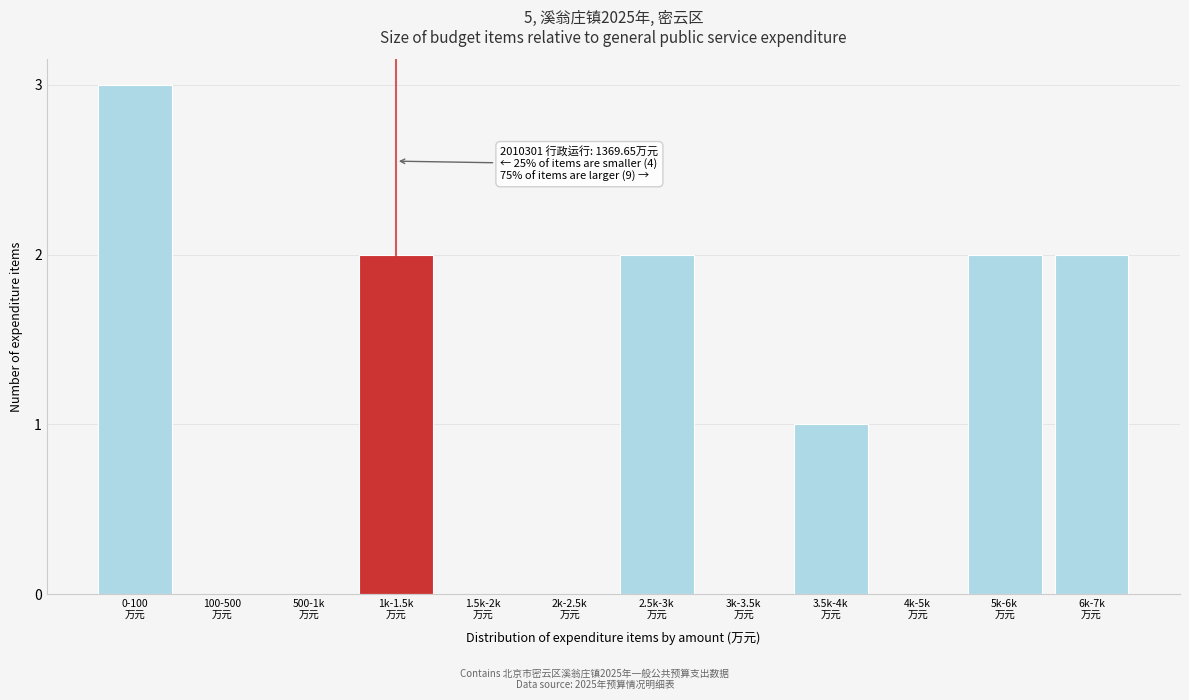

What is the maximum value shown in the chart?

3